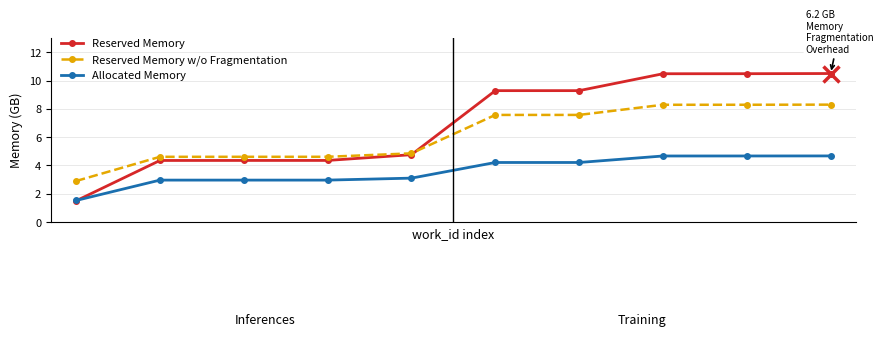

How many series are shown in this chart?

3